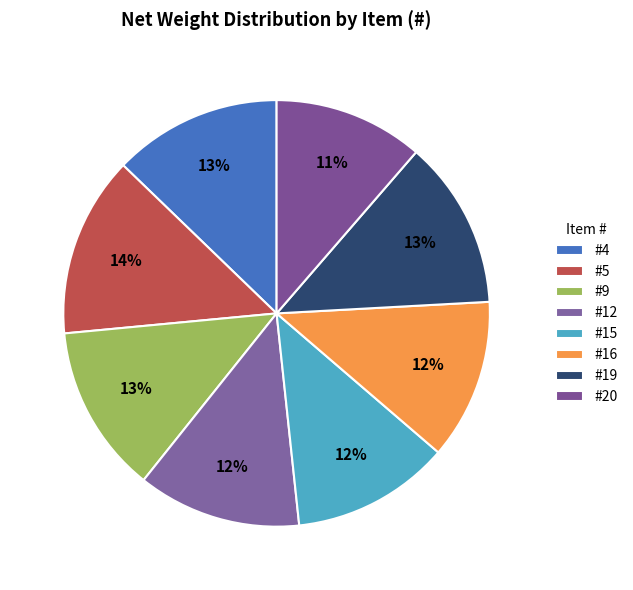

Count the number of slices in the pie.

8